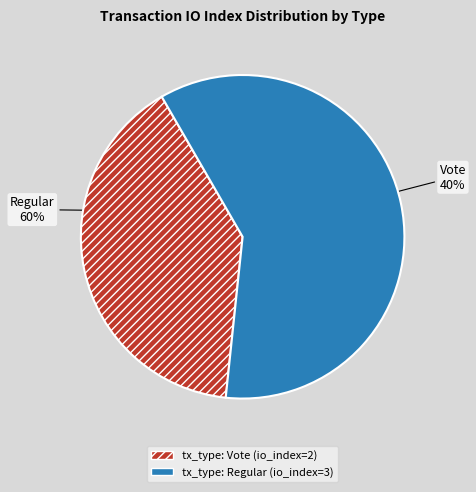

Count the number of slices in the pie.

2